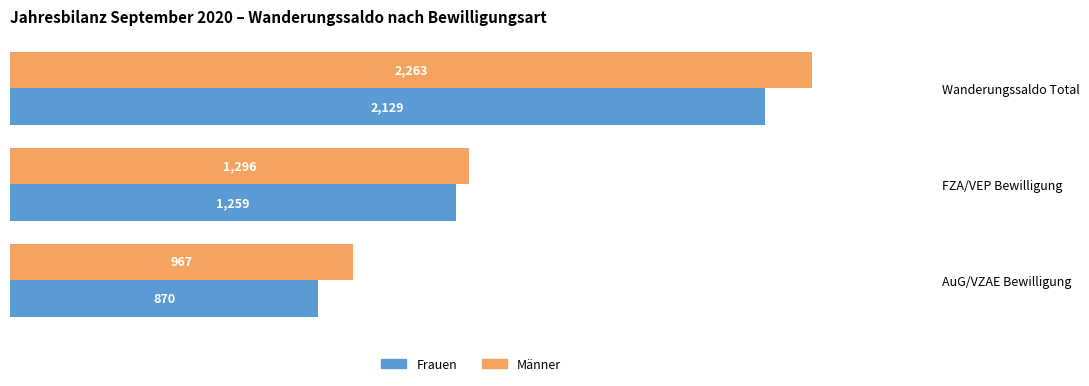

Which category has the lowest value in the Männer series?

AuG/VZAE Bewilligung